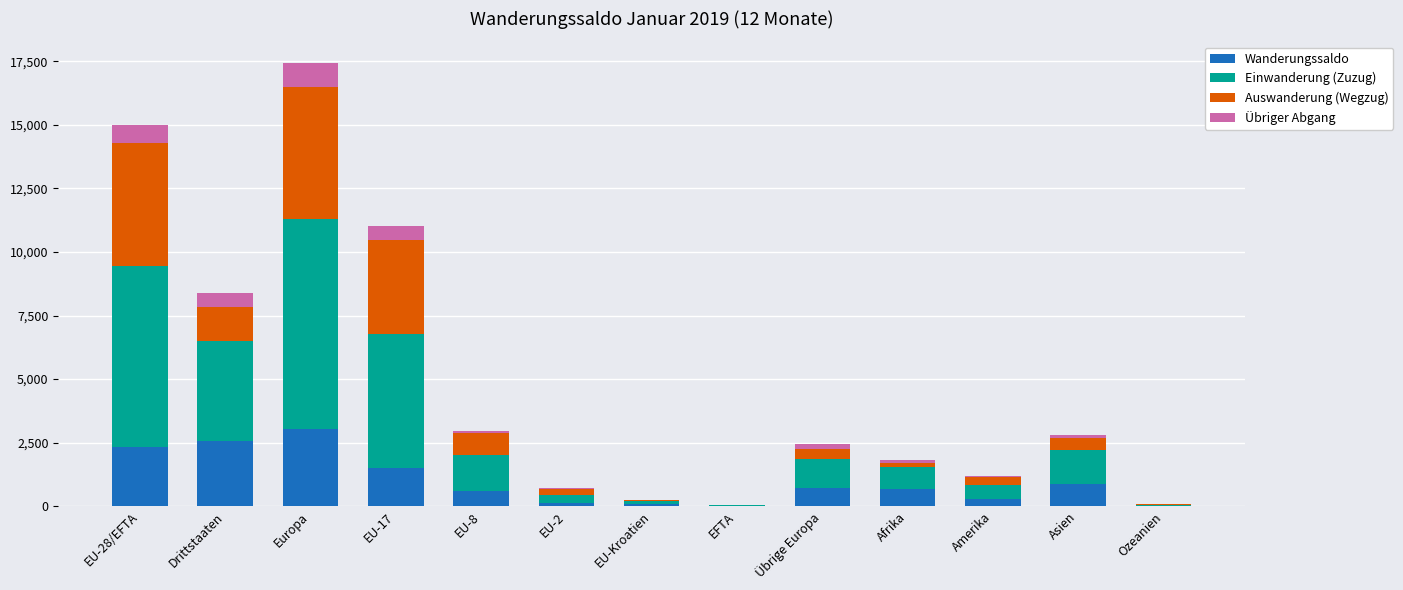

What is the maximum value for Wanderungssaldo?

3042